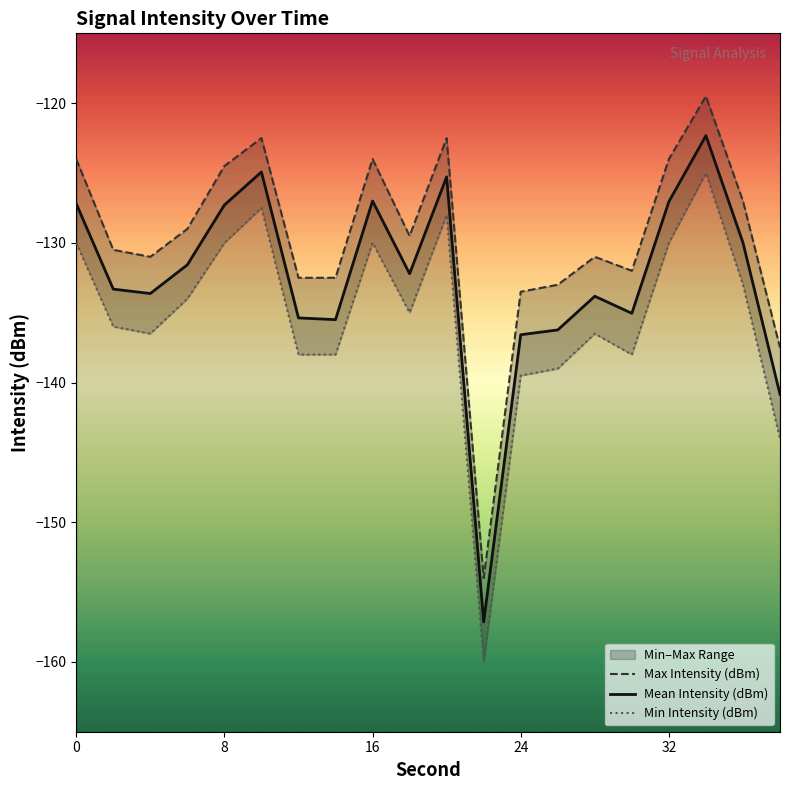

What is the highest value of the Mean Intensity (dBm) series?

-122.3